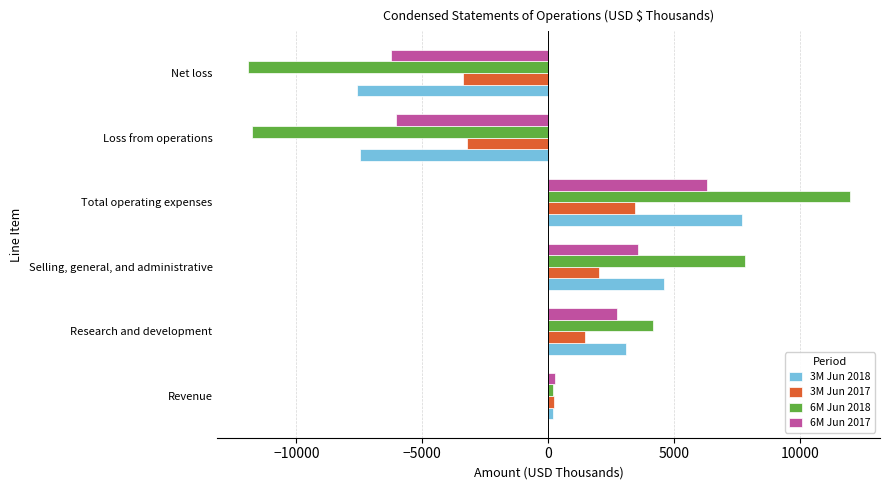

What is the minimum value shown in the chart?

-11946